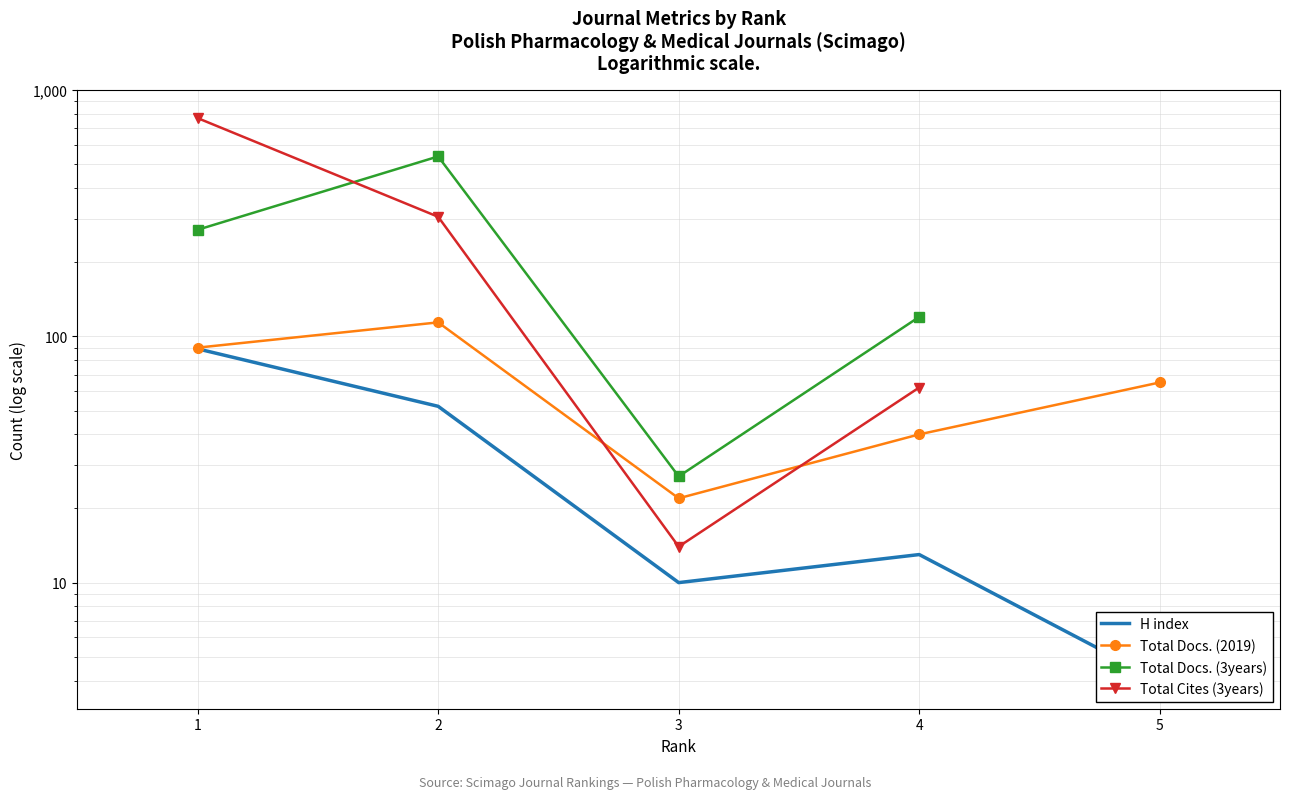

How many positive values does the Total Docs. (3years) series have?

4